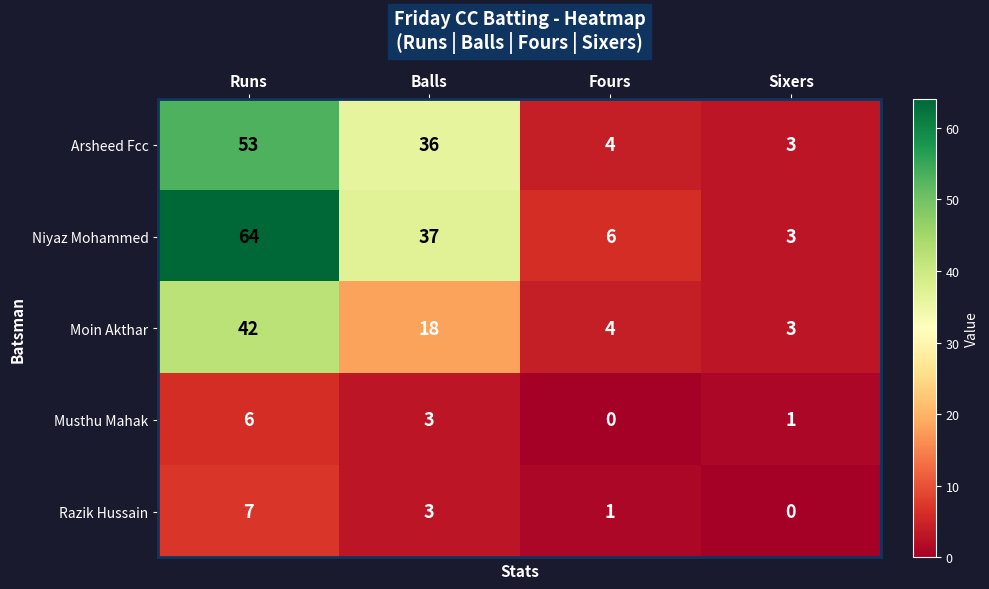

What is the lowest value of the Arsheed Fcc series?

3